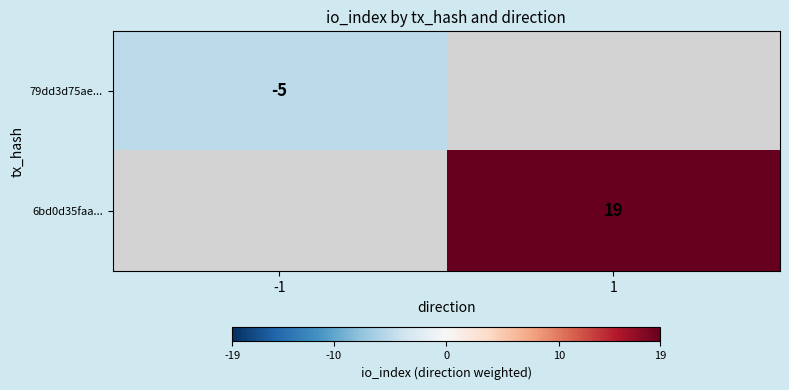

The 6bd0d35faa... series shows 19 at 1. True or false?

True